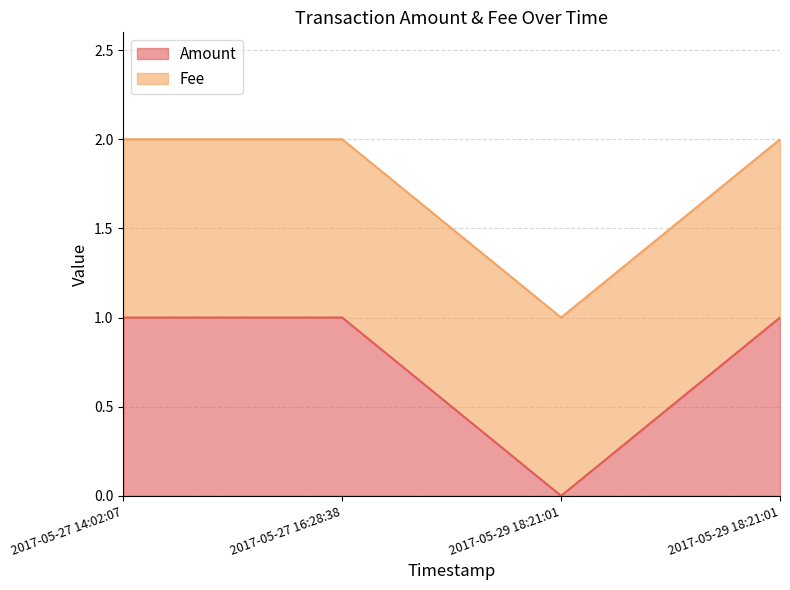

True or false: there are more than 2 points higher than both neighbors.

False